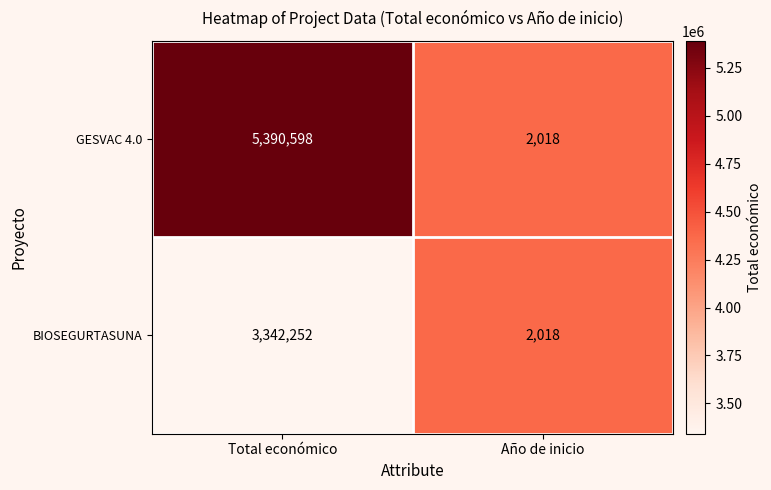

What is the total value across all series at Año de inicio?

4036